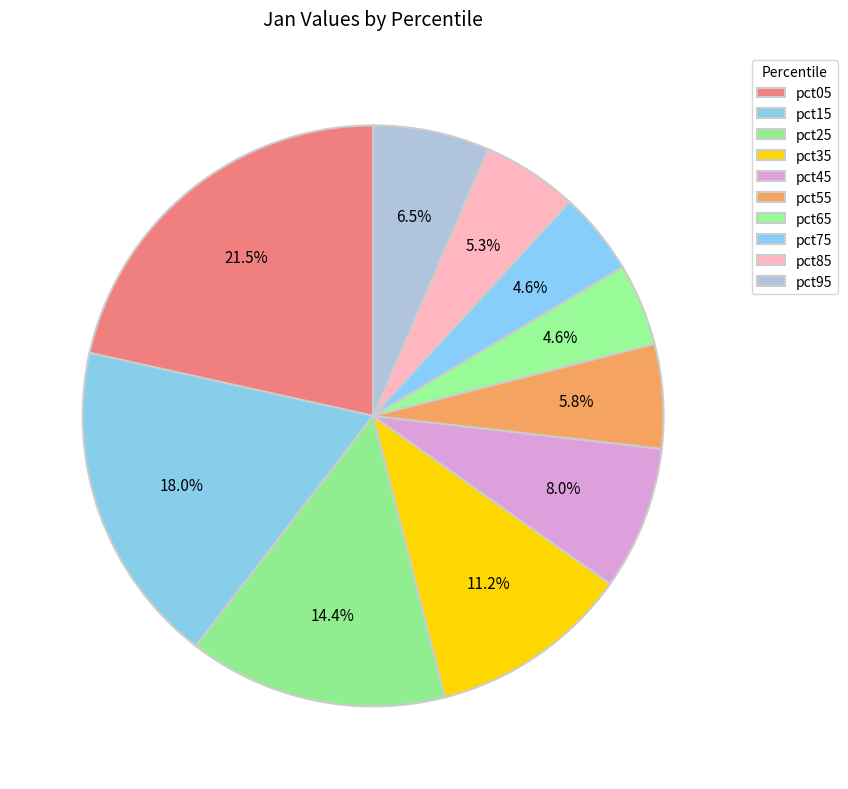

What is the change in value from pct15 to pct95?

-2.9